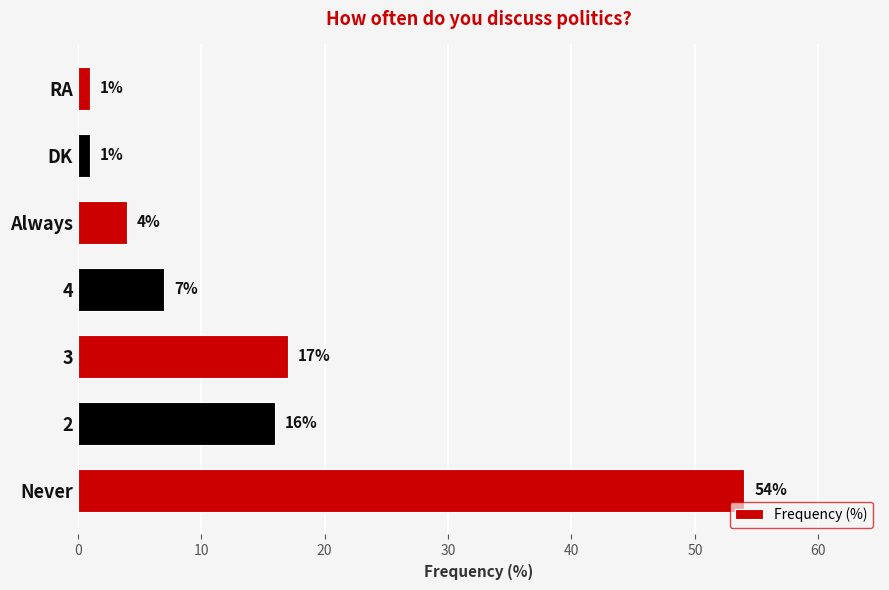

What is the average value?

14